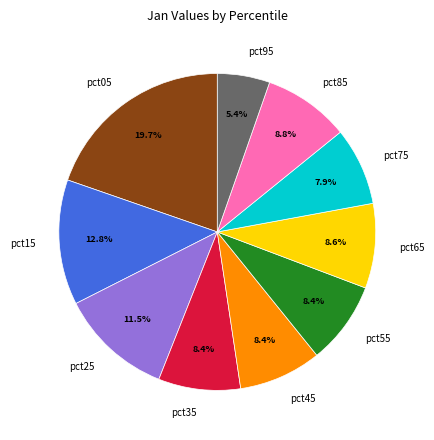

To the nearest percent, what percentage of the pie is pct65?

9%